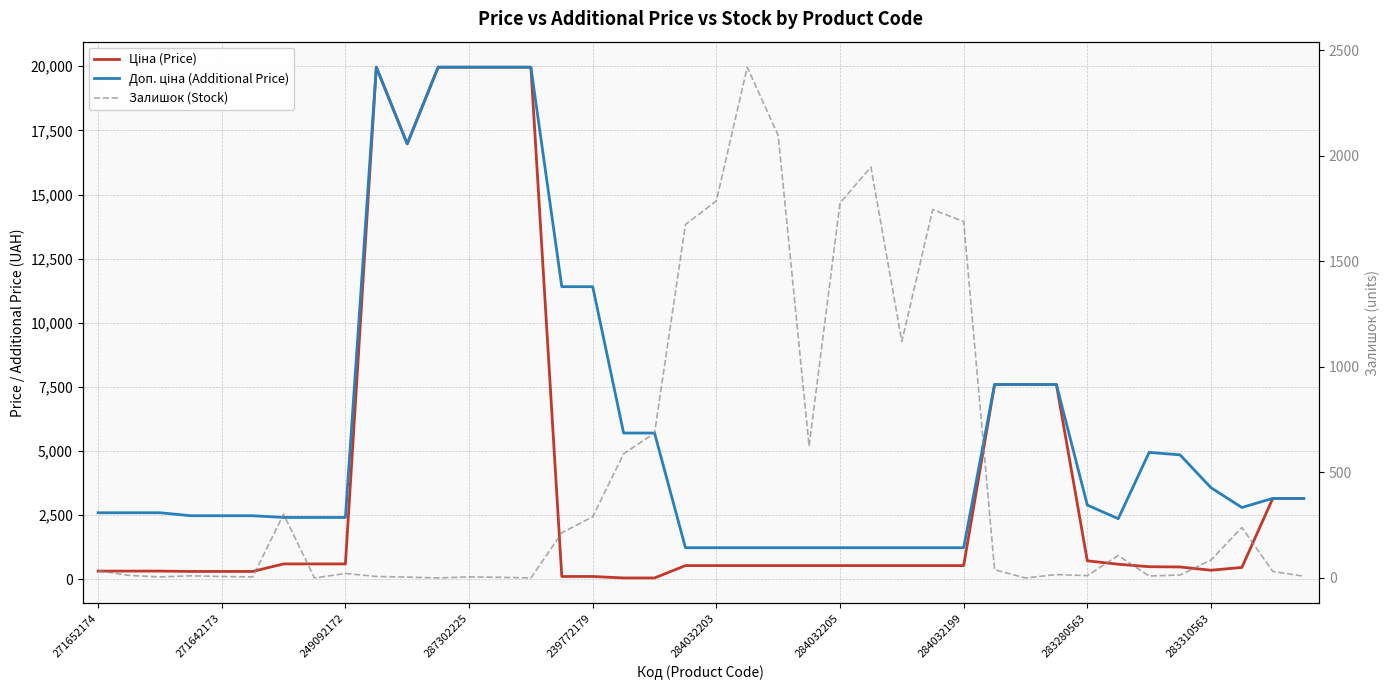

True or false: Доп. ціна (Additional Price) and Ціна (Price) cross at least once.

False